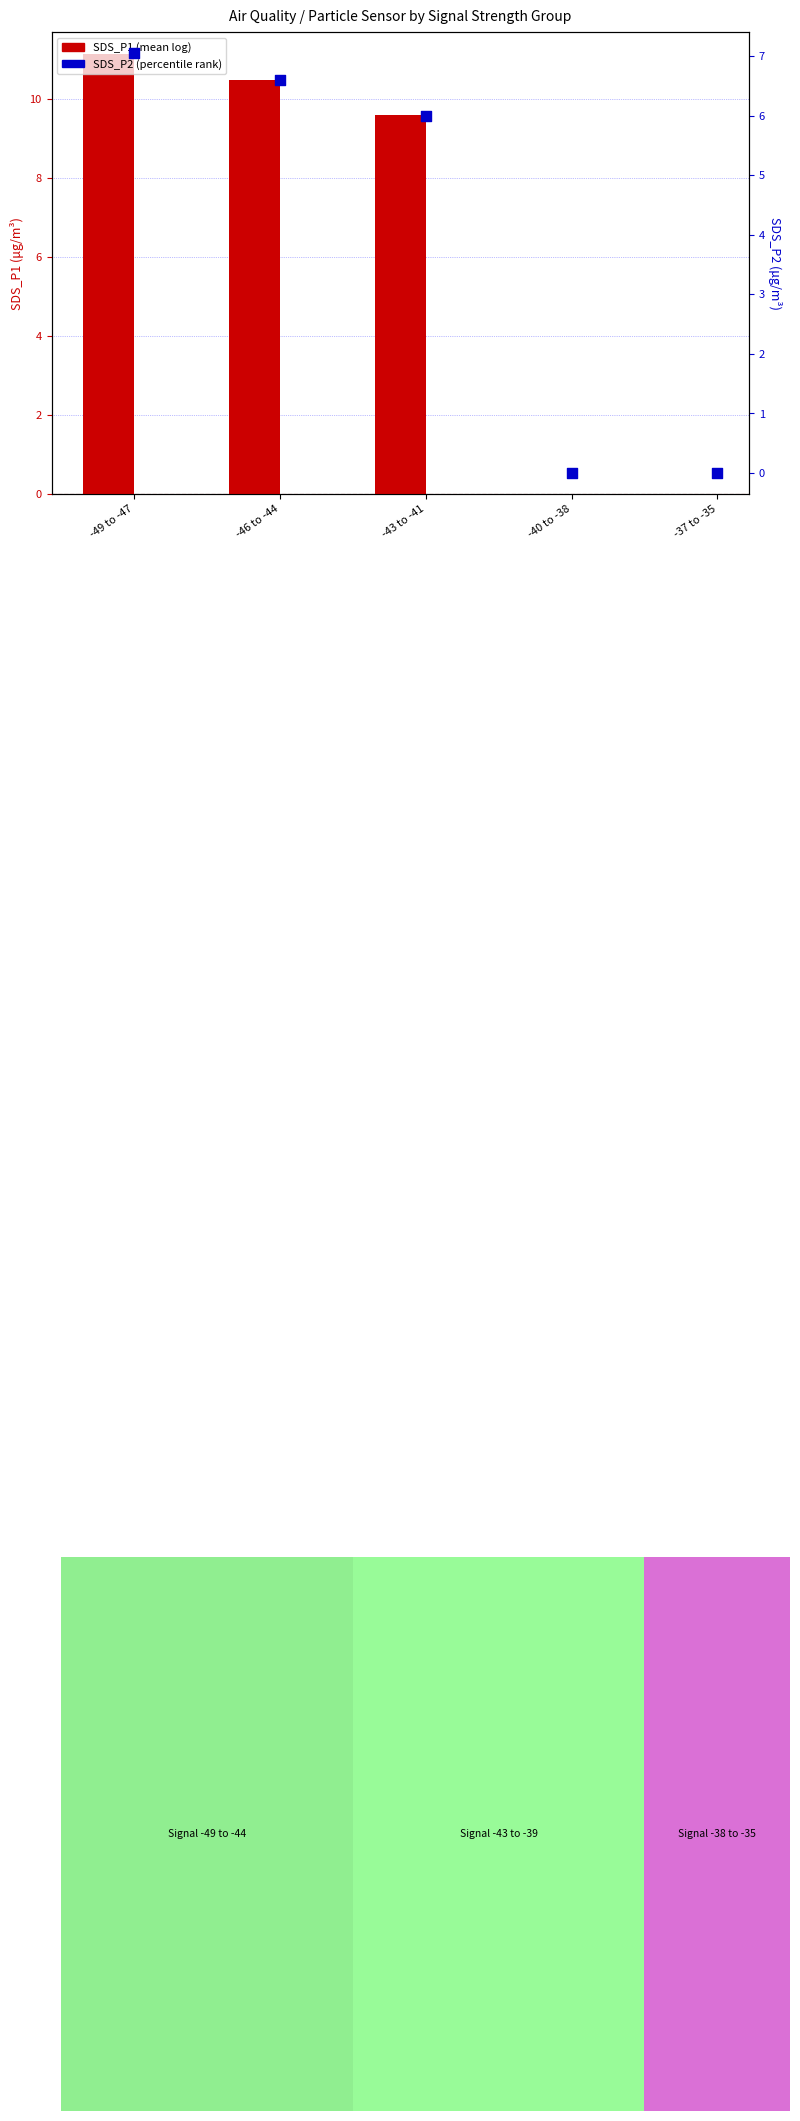

At how many categories does at least one series exceed 2?

3